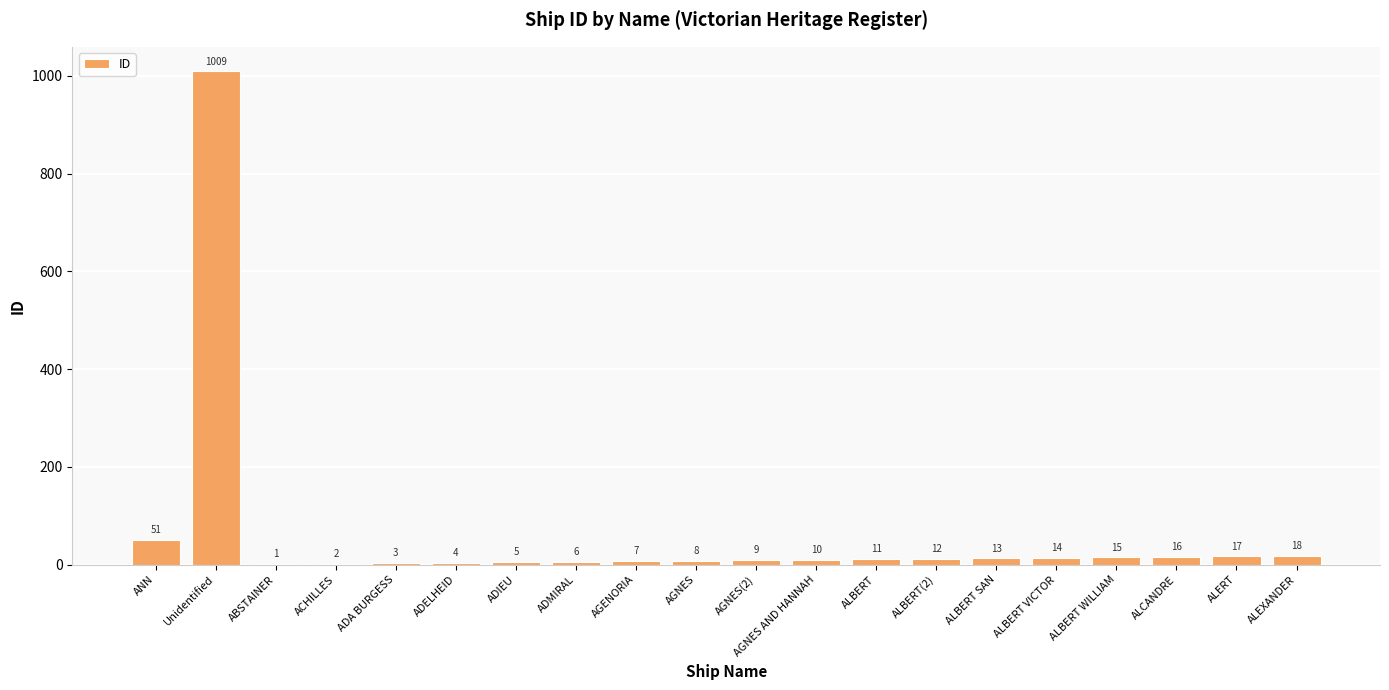

At which label does the data first exceed 11?

ANN